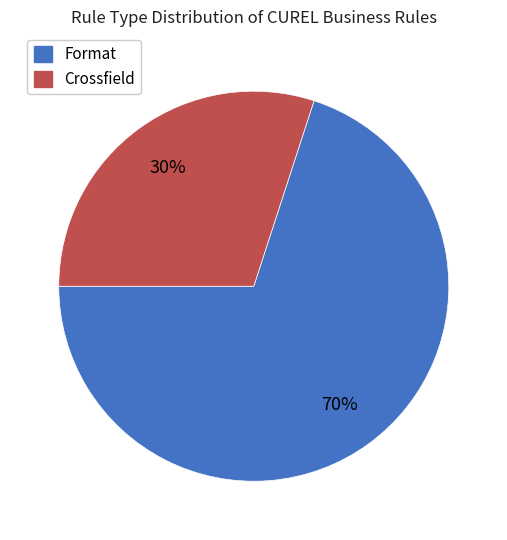

Which has a higher value, Format or Crossfield?

Format